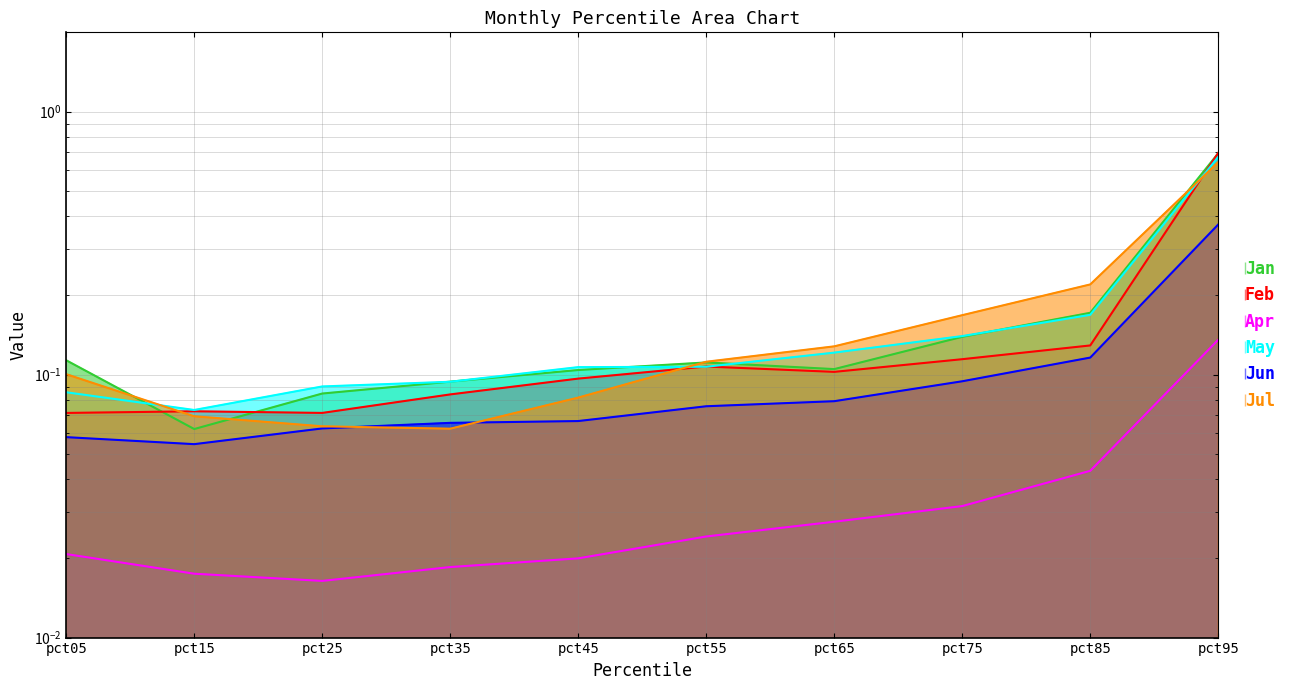

What is the difference between the maximum and second lowest values in the Feb series?

0.6